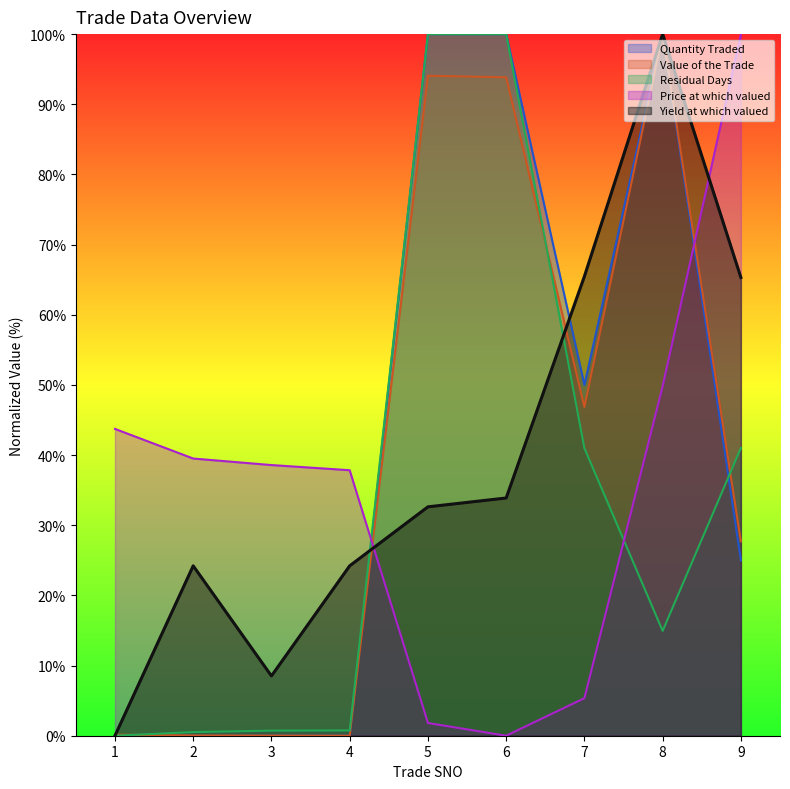

Reading left to right, extract all data points from this chart.

Quantity Traded: 0.0	0.0	0.0	0.0	100.0	100.0	50.0	100.0	25.0
Value of the Trade: 0.1	0.0	0.0	0.0	94.1	93.8	46.9	100.0	27.7
Residual Days: 0.0	0.5	0.7	0.8	100.0	100.0	41.0	14.9	41.0
Price at which valued: 43.7	39.5	38.6	37.8	1.8	0.0	5.4	49.8	100.0
Yield at which valued: 0.0	24.2	8.5	24.2	32.6	33.9	65.5	100.0	65.3